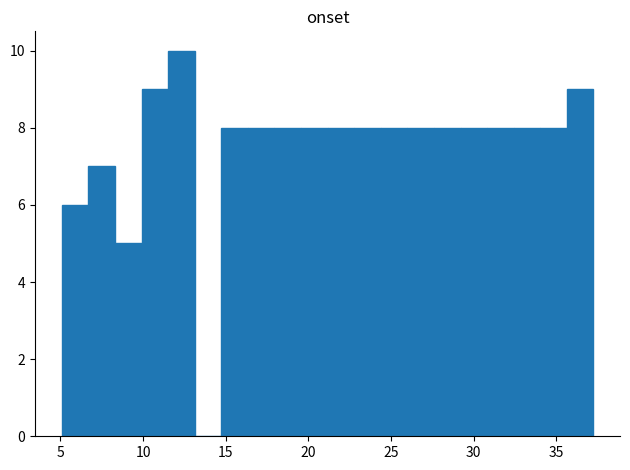

Read against the x-axis, roughly where is the centre of the tallest bar?

12.5